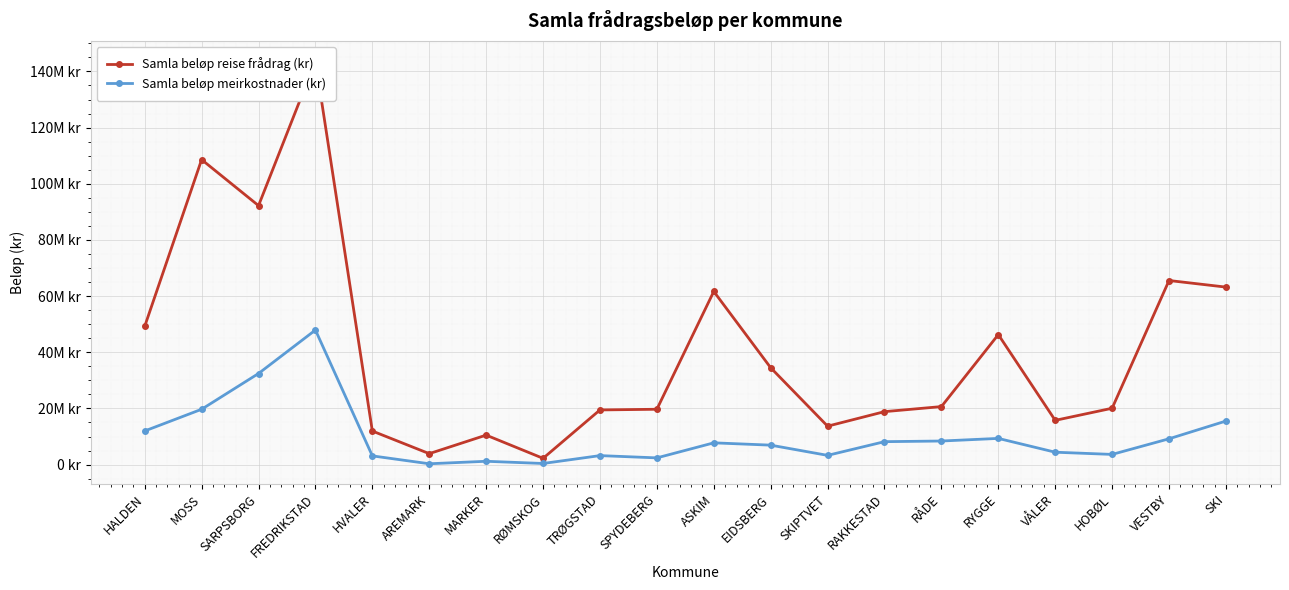

True or false: Samla beløp meirkostnader (kr) and Samla beløp reise frådrag (kr) cross at least once.

False